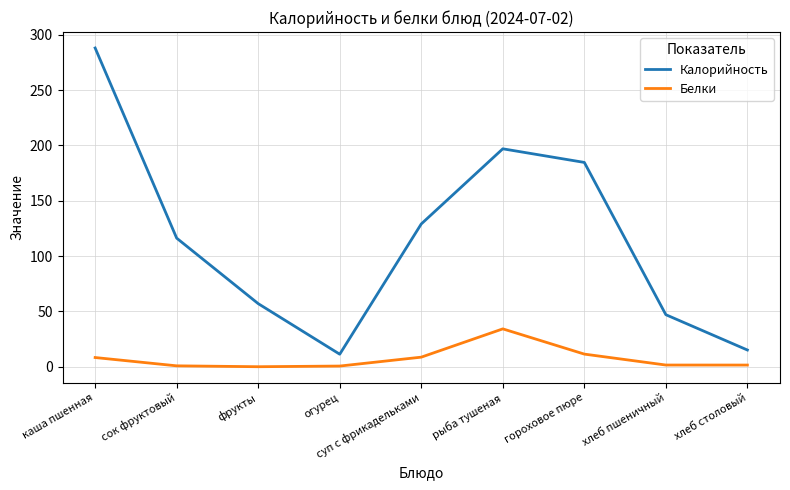

What position from the right is фрукты?

7